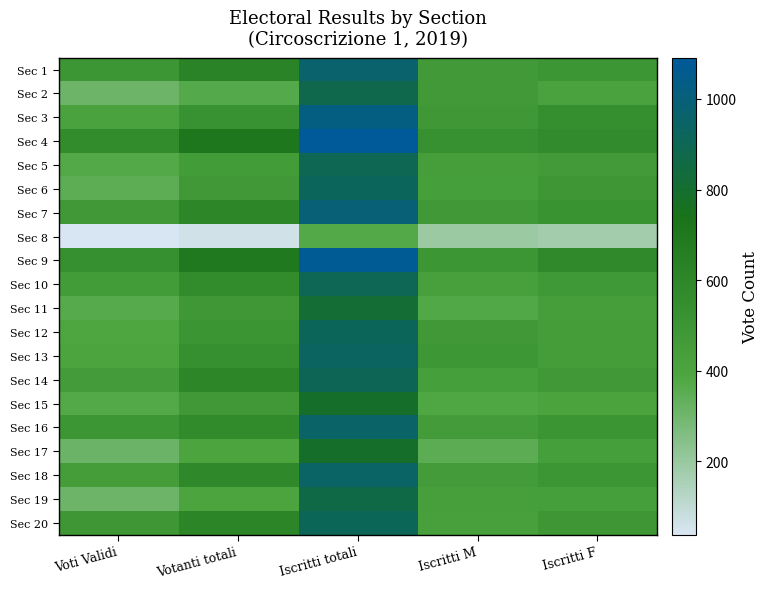

What is the total value across all series at Iscritti totali?

17934